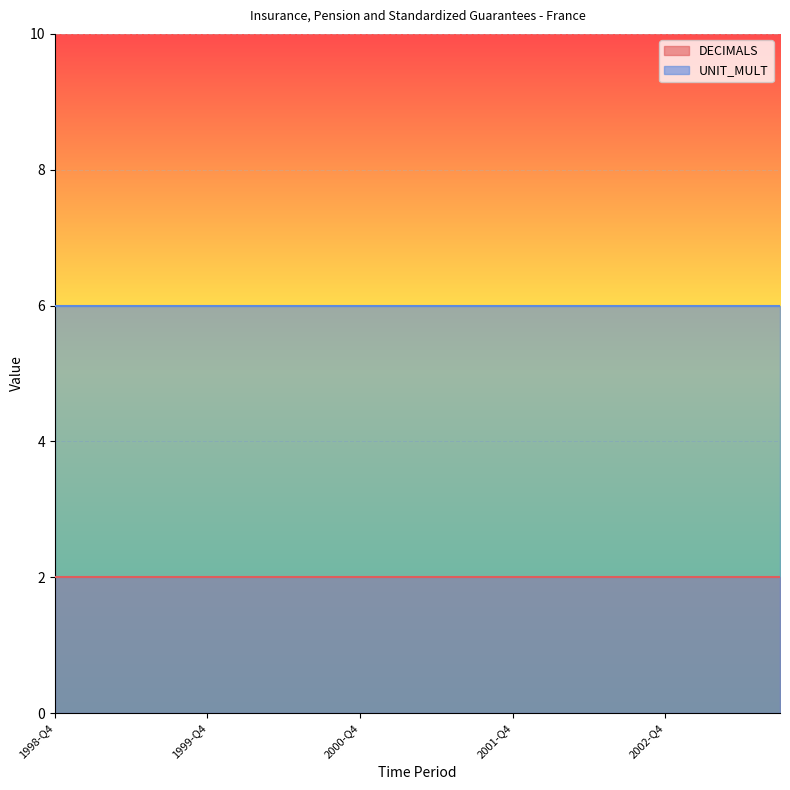

At which label is DECIMALS closest to 2?

1998-Q4